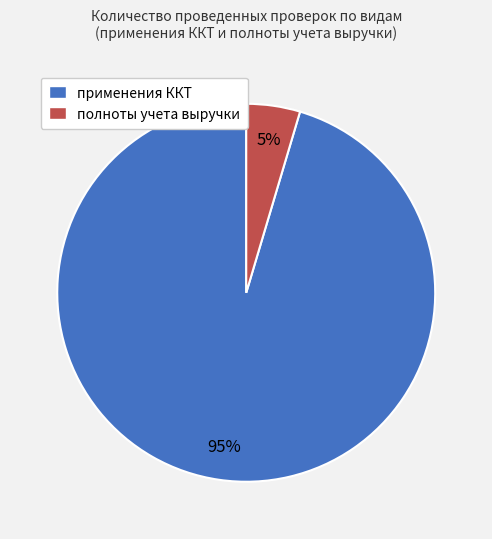

Which slice is the largest?

применения ККТ